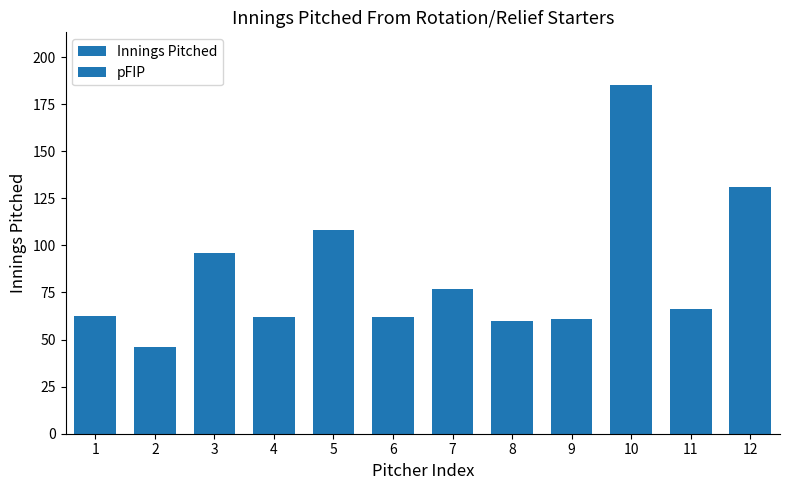

How many categories are shown in the chart?

12